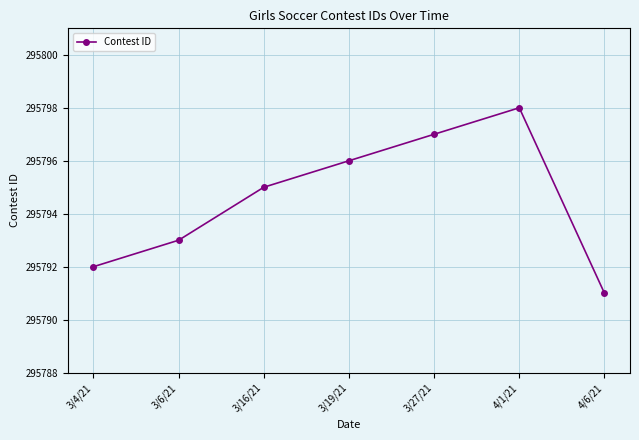

Rank the categories by value from highest to lowest.

4/1/21, 3/27/21, 3/19/21, 3/16/21, 3/6/21, 3/4/21, 4/6/21